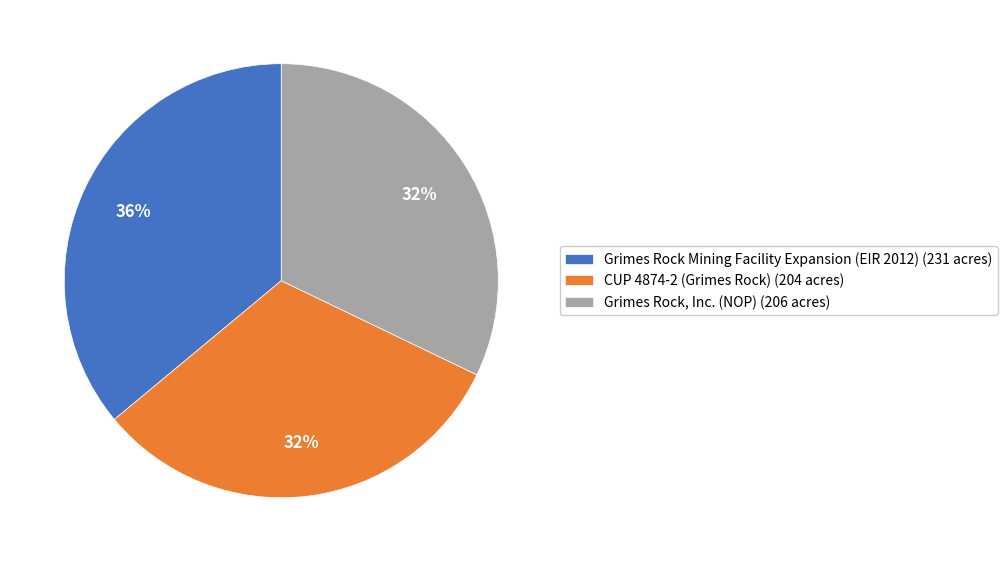

To the nearest percent, what is the average slice percentage?

33%